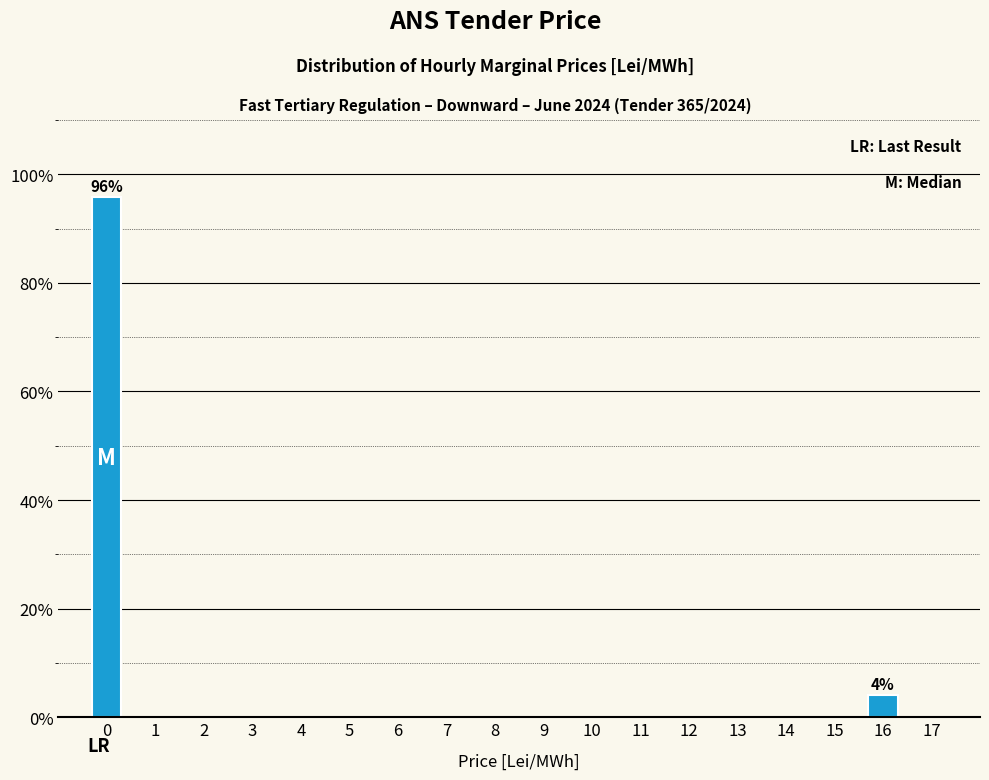

What is the greatest value displayed?

95.8